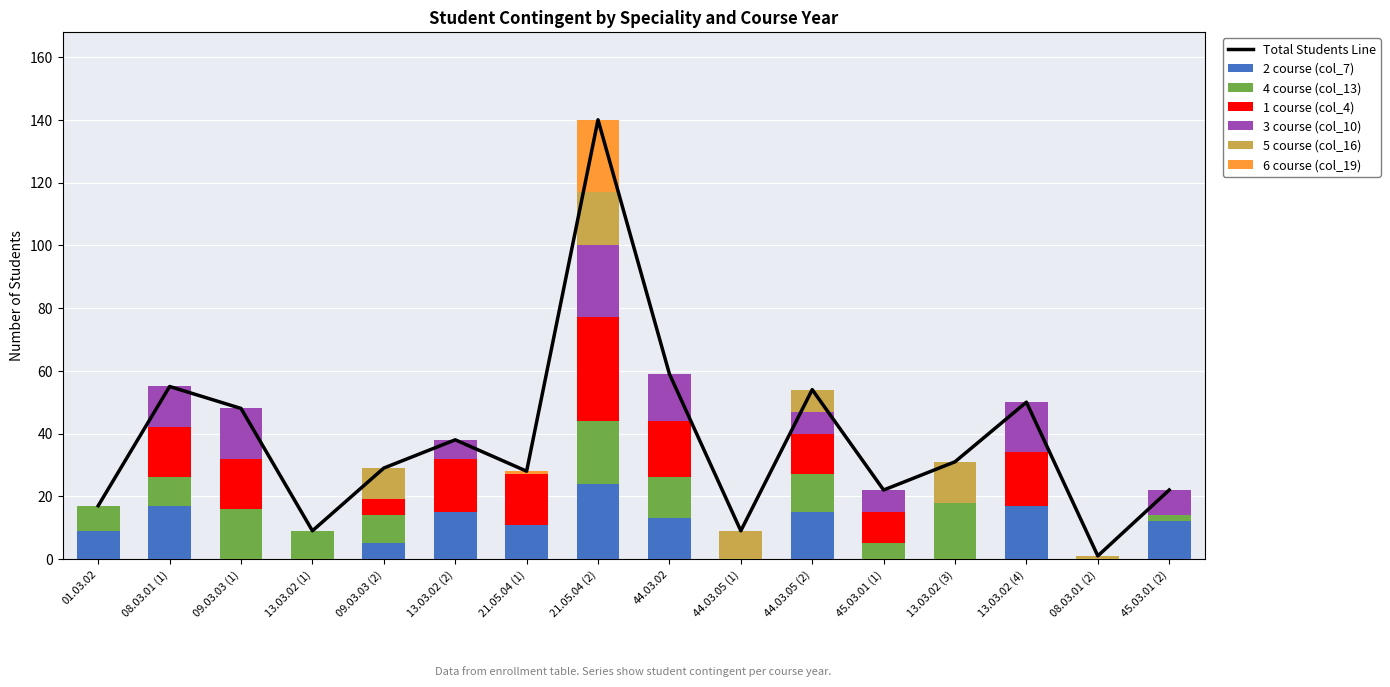

Rank the categories by 3 course (col_10) value from highest to lowest.

21.05.04 (2), 09.03.03 (1), 13.03.02 (4), 44.03.02, 08.03.01 (1), 45.03.01 (2), 44.03.05 (2), 45.03.01 (1), 13.03.02 (2), 01.03.02, 13.03.02 (1), 09.03.03 (2), 21.05.04 (1), 44.03.05 (1), 13.03.02 (3), 08.03.01 (2)